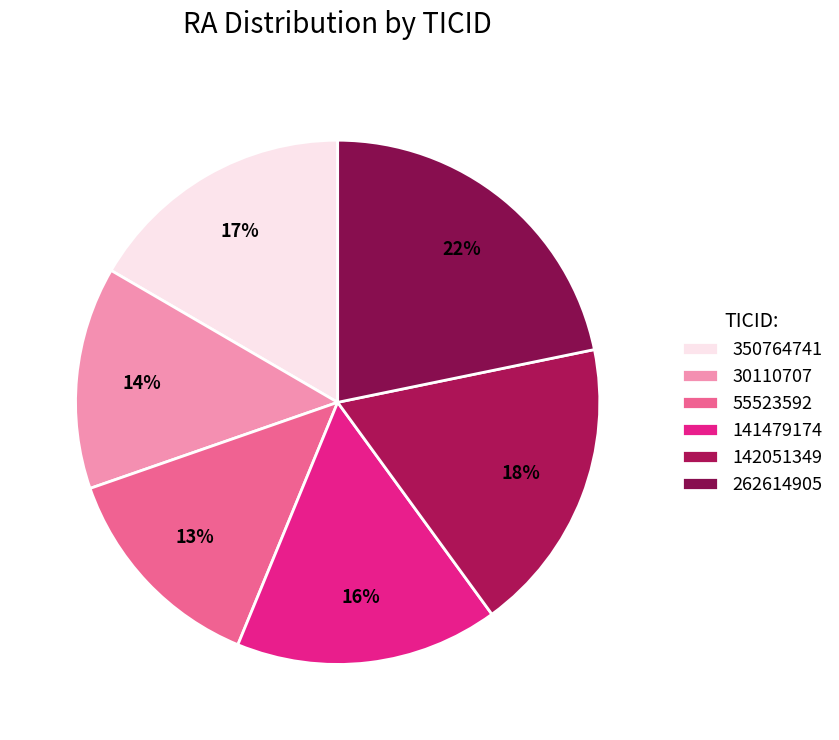

The 142051349 slice represents 10% of the pie. True or false?

False